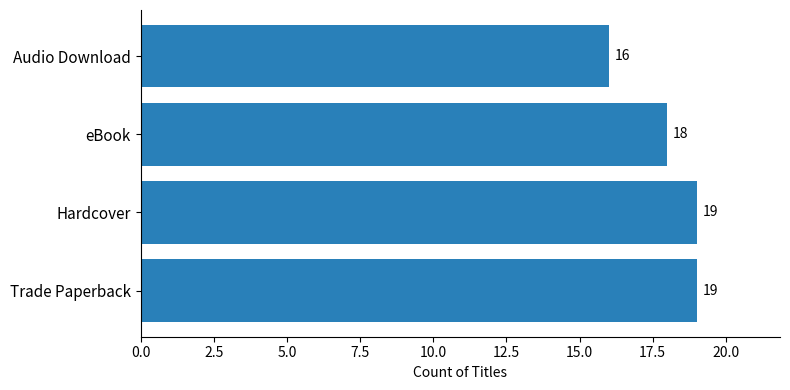

Is it true that the value at Audio Download is 16?

True